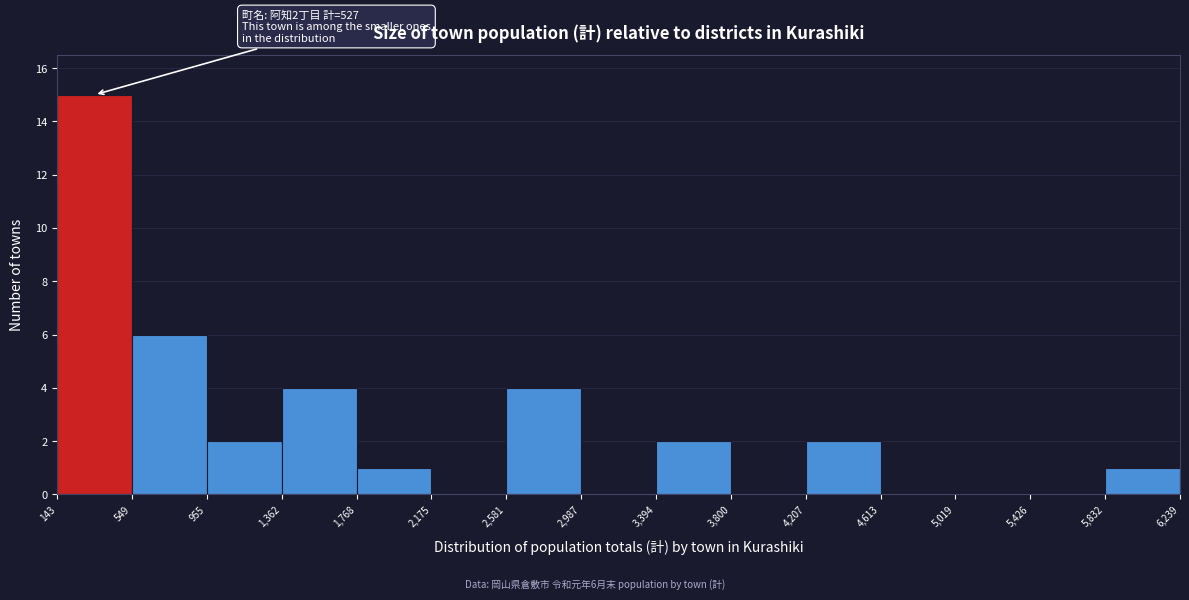

Over which range of the x-axis is the bar tallest?

143 to 549